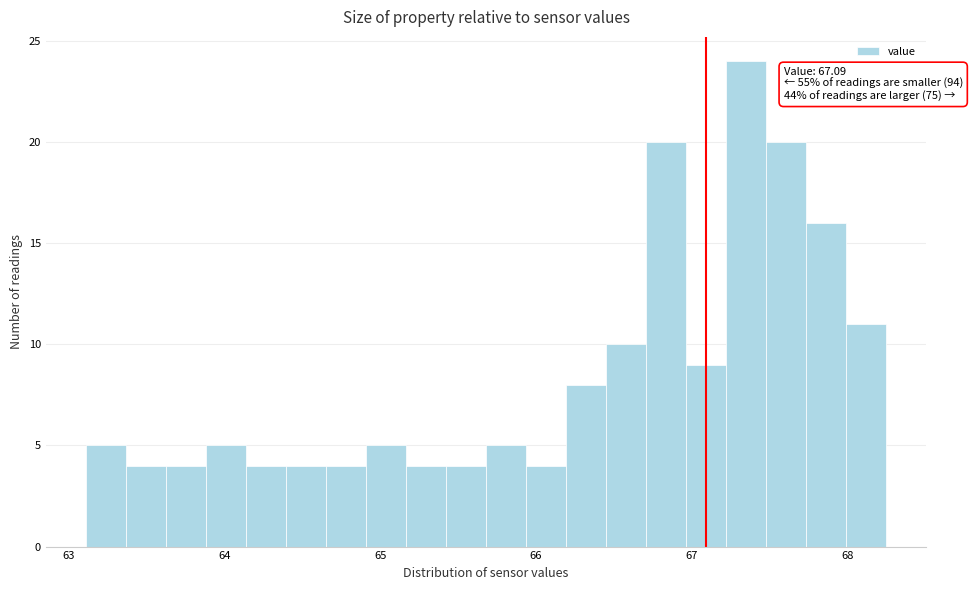

Read against the x-axis, roughly where is the centre of the tallest bar?

67.4